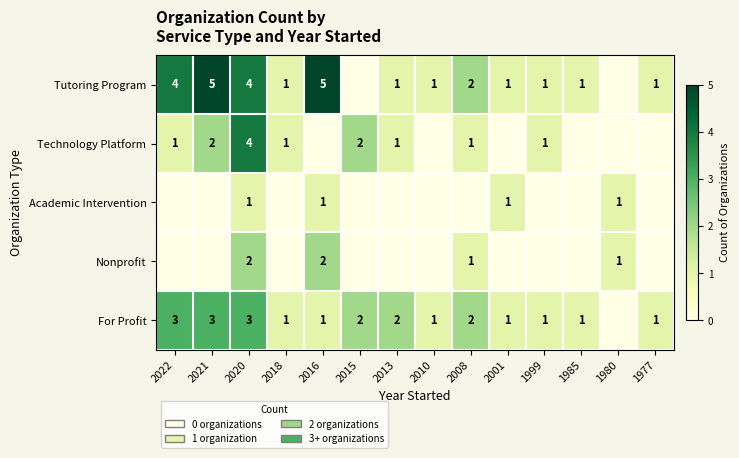

Which label corresponds to the smallest value in the chart?

2015